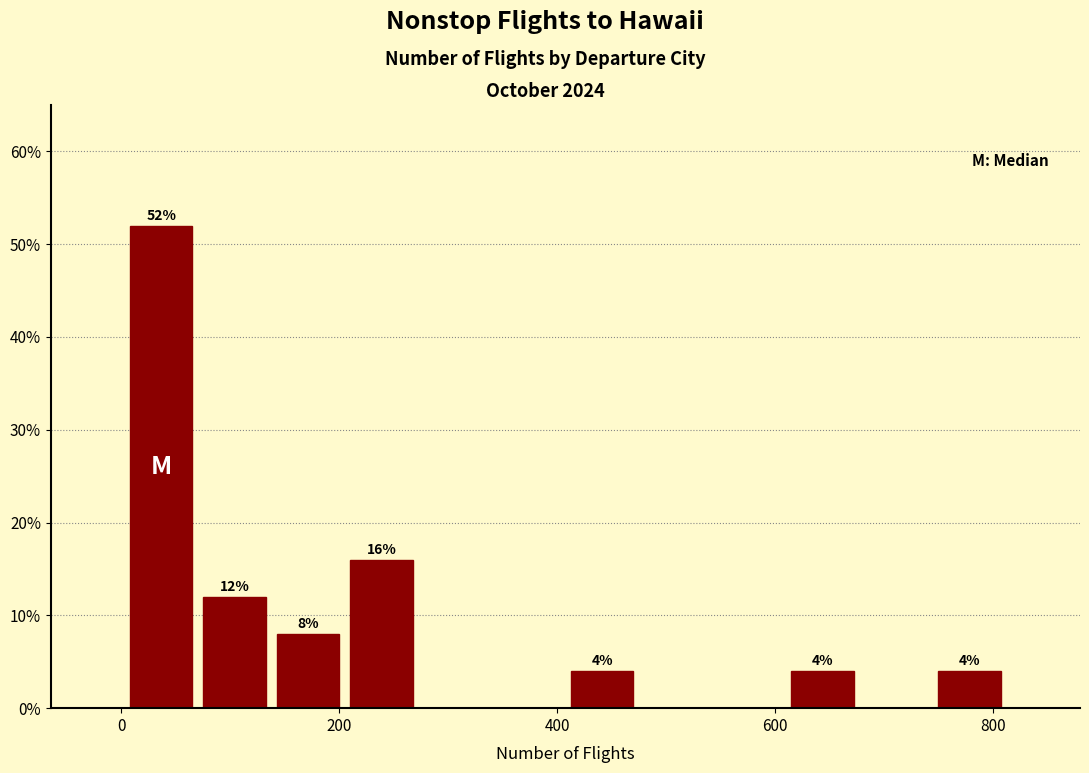

Around what value on the x-axis is the tallest bar? Give the approximate position of its centre, as read against the axis.

40